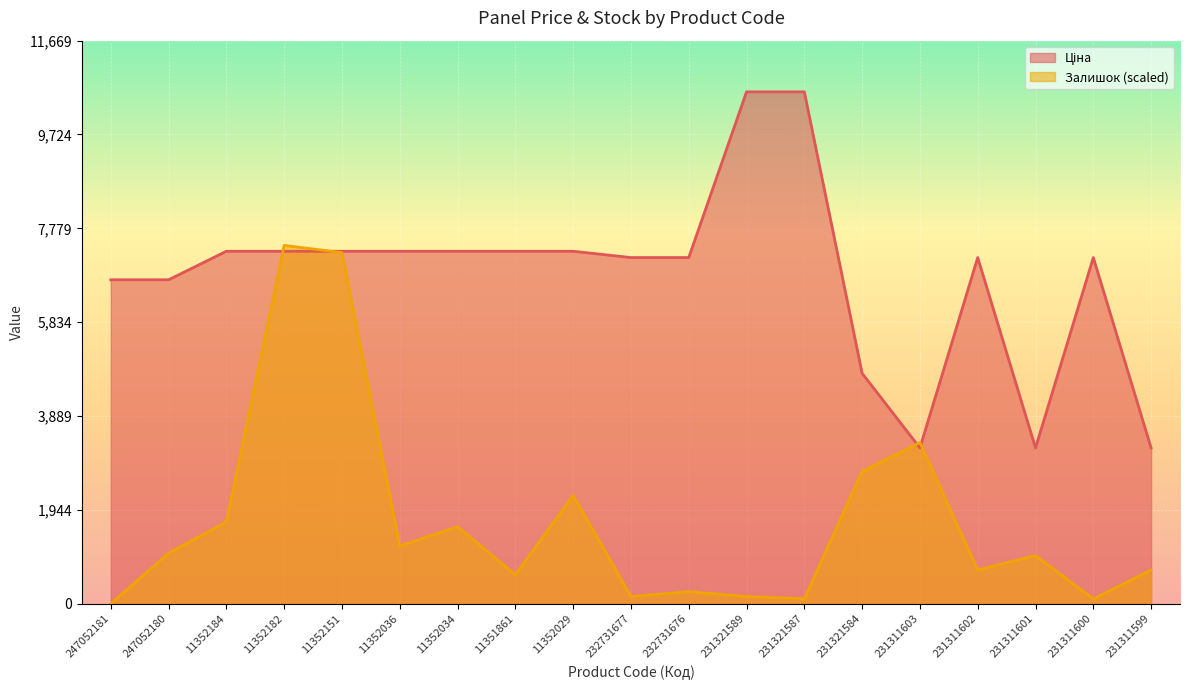

Rank the series by their average value, from highest to lowest.

Ціна, Залишок